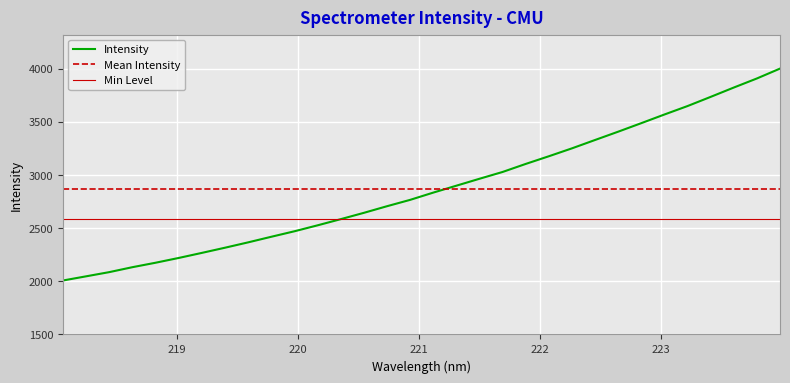

Reading left to right, list all the values displayed in this chart.

2007.5	2046.8	2086.3	2132.8	2174.6	2219.6	2267.3	2316.0	2366.4	2419.0	2470.7	2526.6	2584.6	2644.1	2706.4	2766.2	2834.5	2899.6	2964.8	3028.8	3104.4	3176.6	3251.0	3329.7	3407.9	3488.1	3569.4	3648.9	3735.2	3822.9	3908.3	4001.1